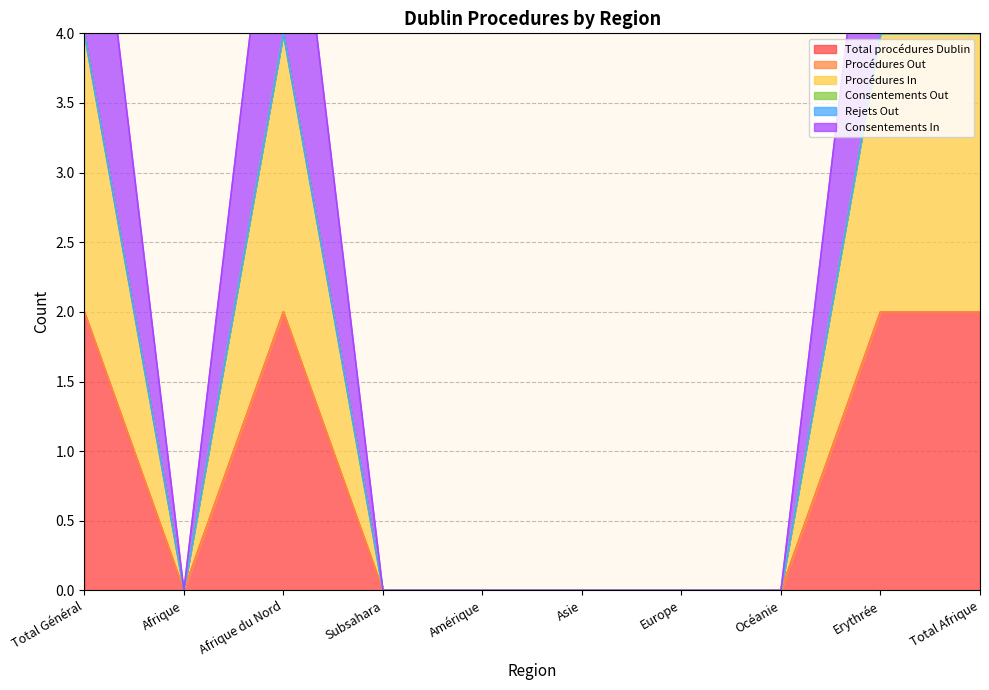

The Procédures In series shows -1 at Amérique. True or false?

False